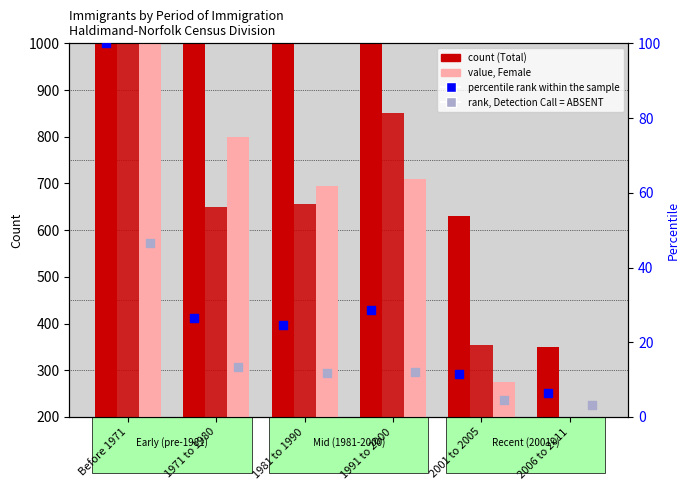

At which category is the sum across all series the highest?

Before 1971